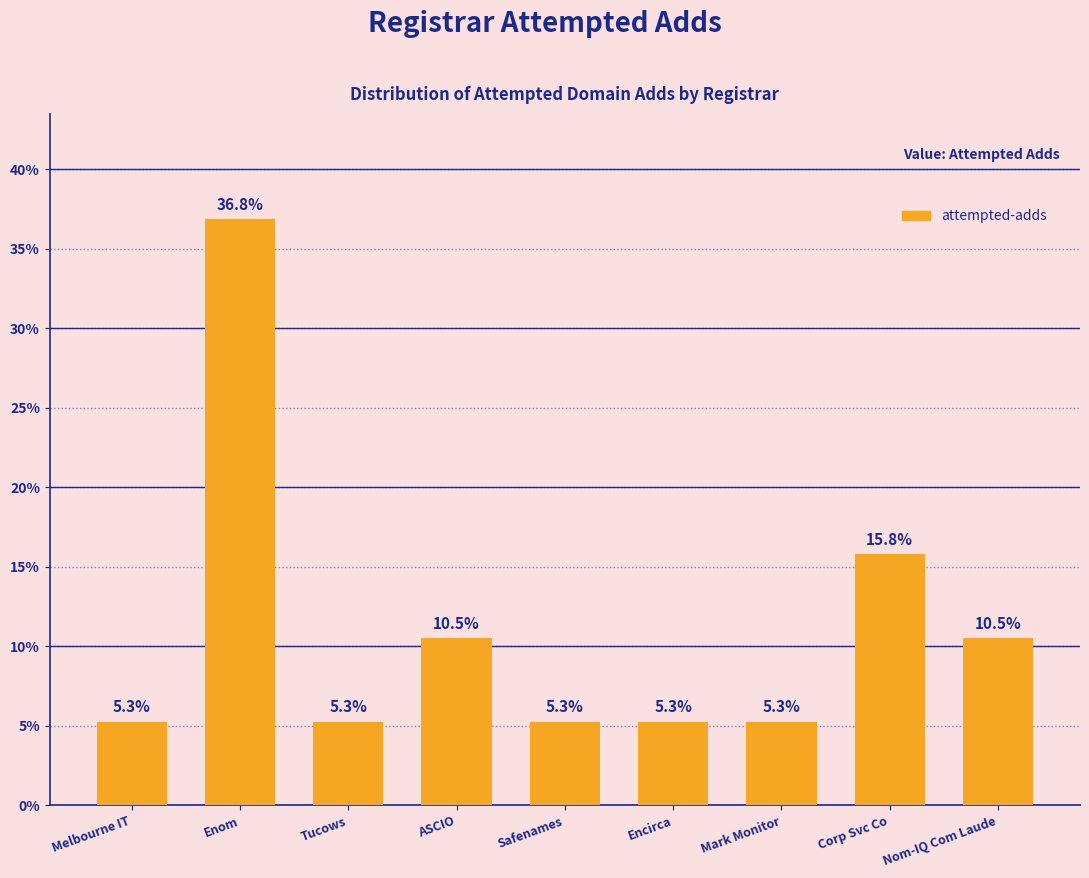

Count the number of data series in this chart.

1